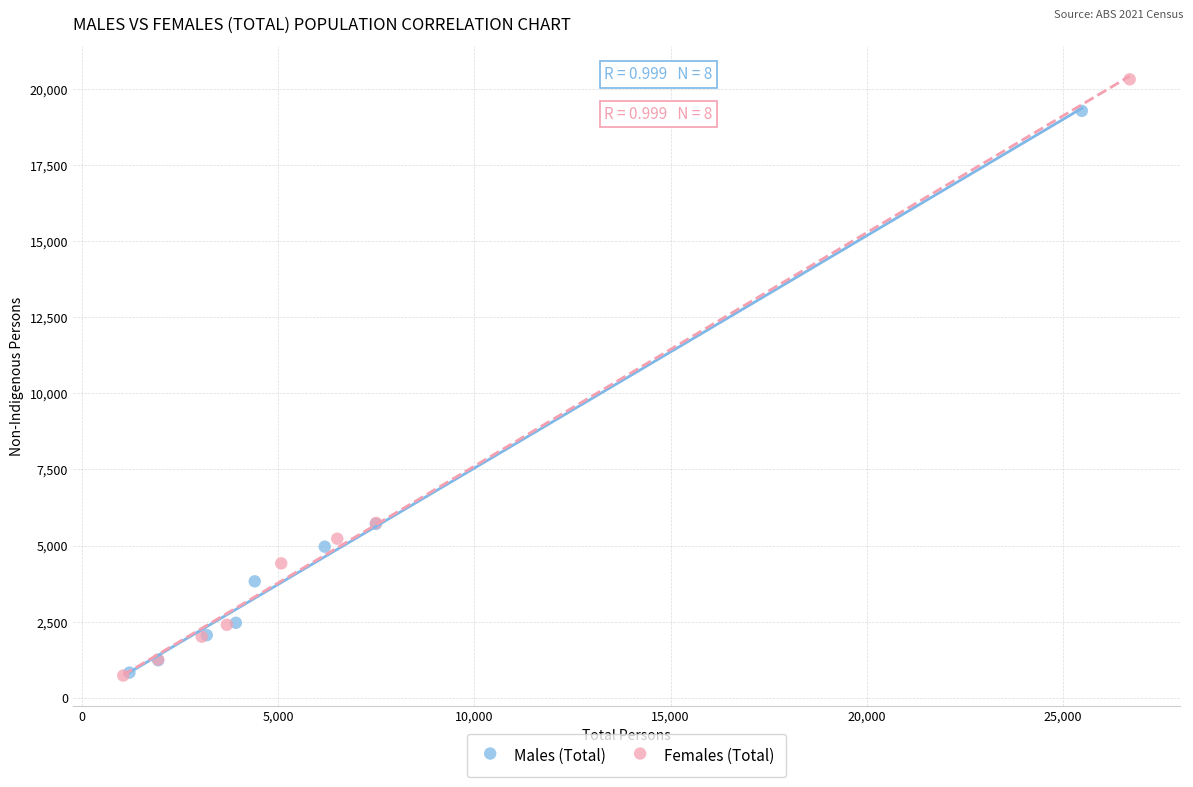

What are all the series names shown in the legend?

Males (Total), Females (Total)